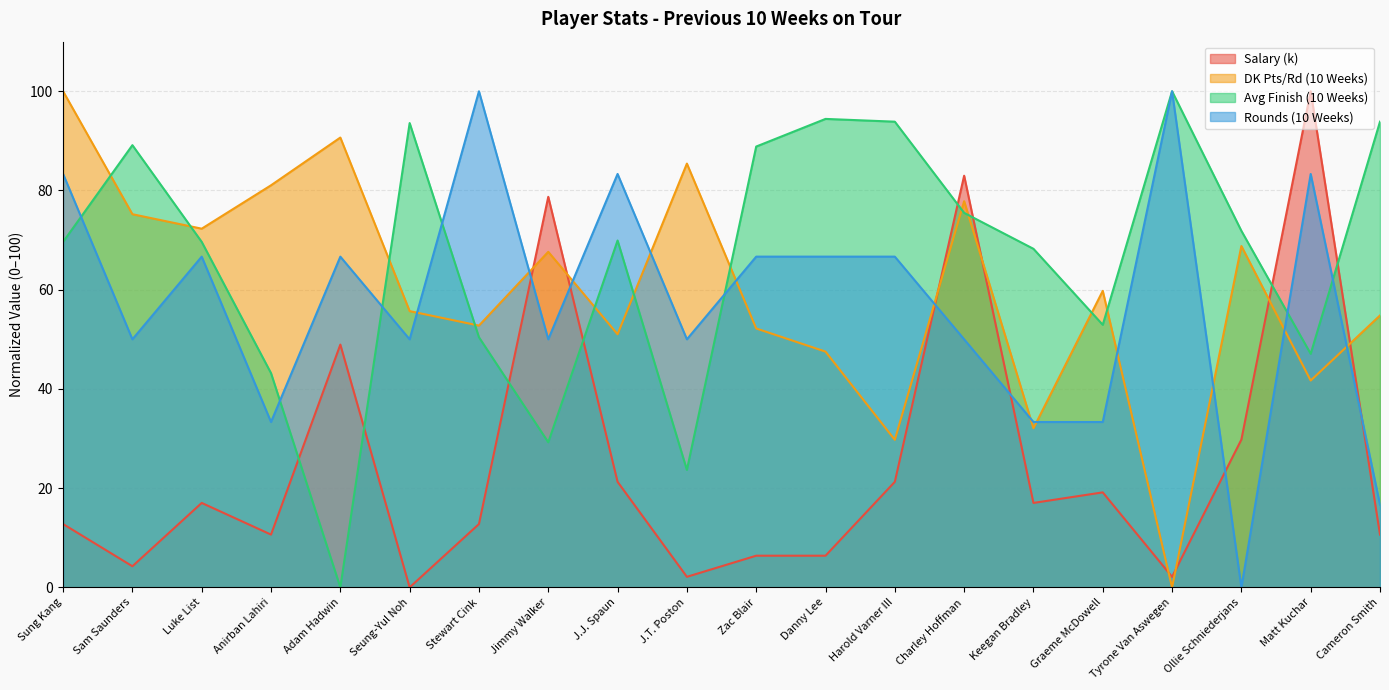

How many data points in Rounds (10 Weeks) are above 66?

10